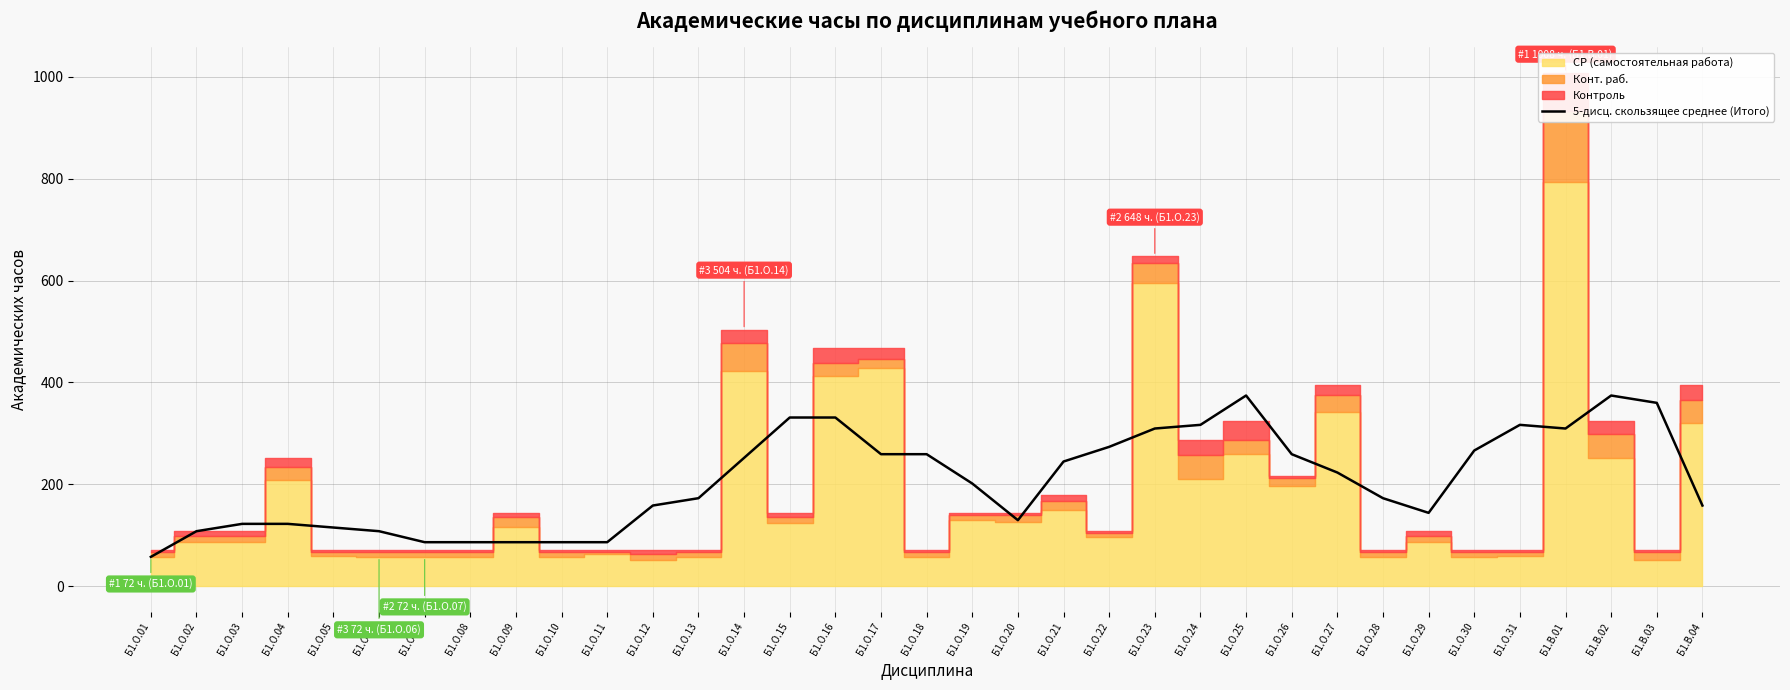

Does the chart have visible grid lines?

Yes